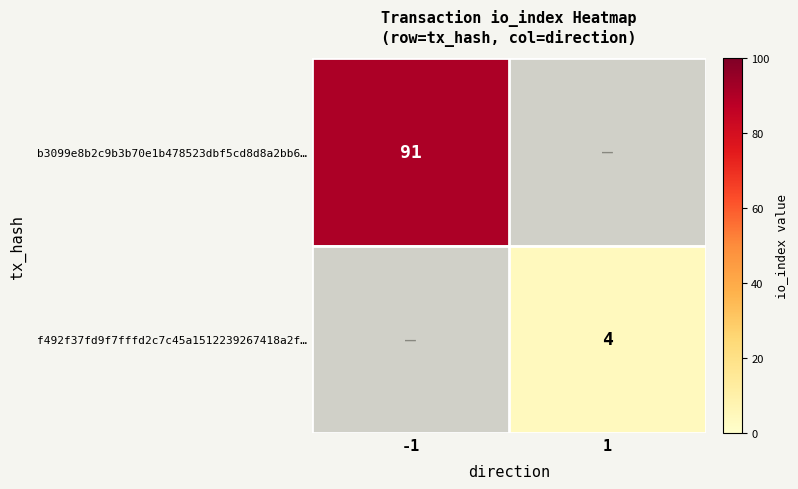

Count the number of categories in the chart.

2